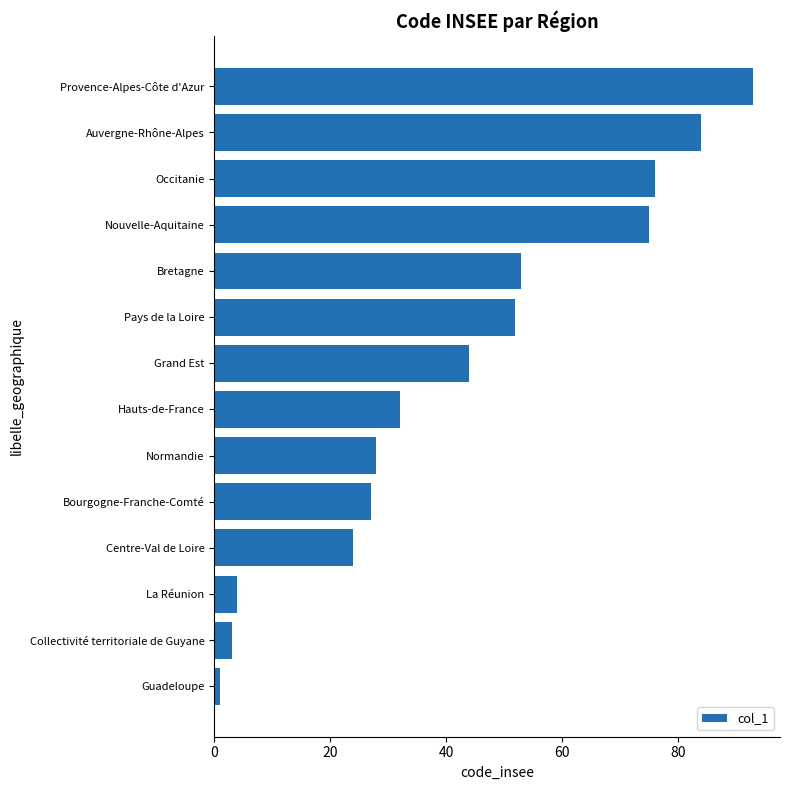

What is the greatest value displayed?

93